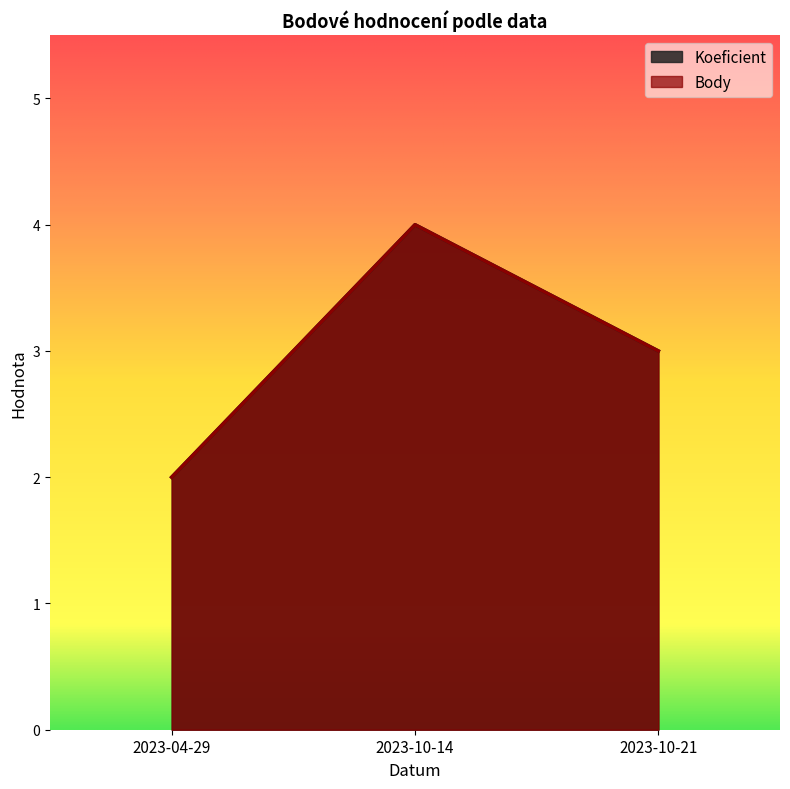

Reading right to left, what are all the values shown in this chart?

Koeficient: 2023-10-21=3	2023-10-14=4	2023-04-29=2
Body: 2023-10-21=3	2023-10-14=4	2023-04-29=2